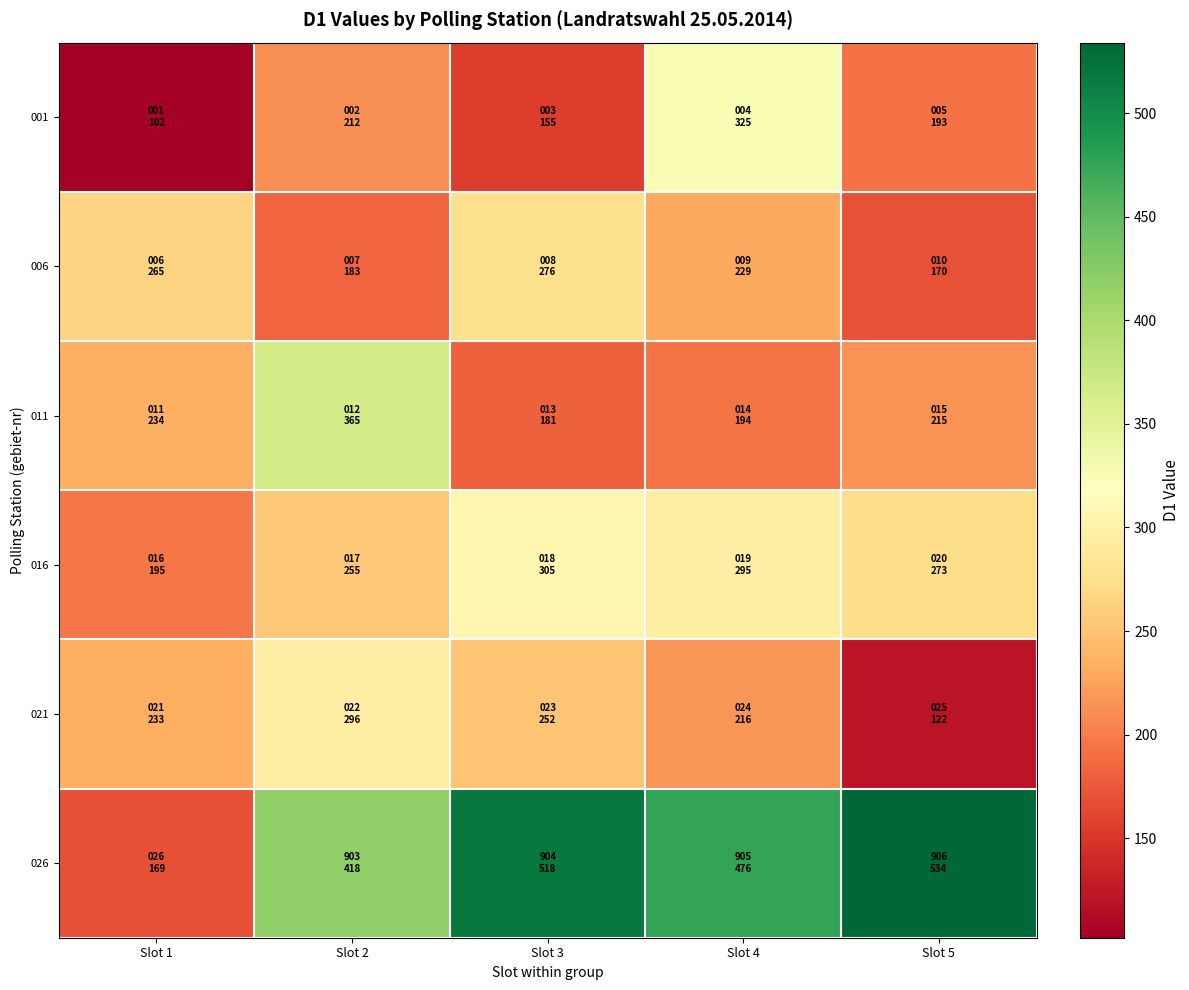

Which series has the largest total across all categories?

026